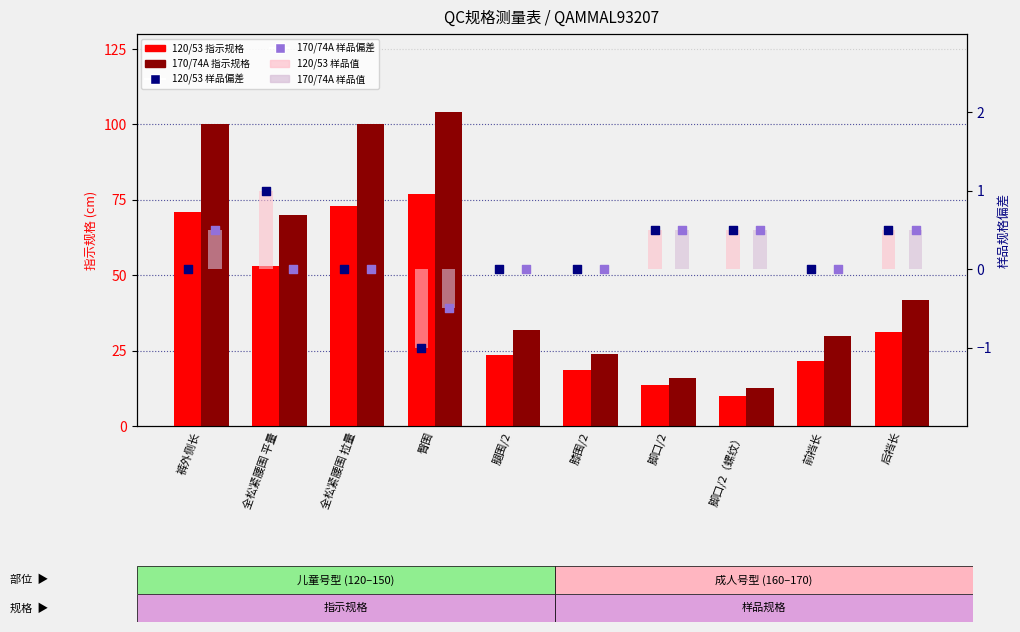

At how many categories does at least one series exceed 96?

3